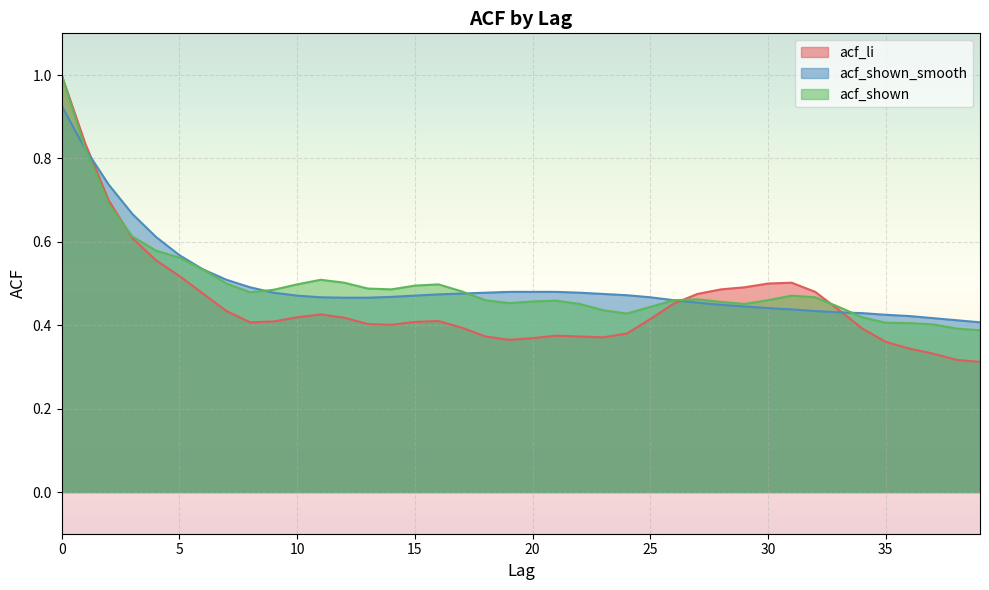

Between which two adjacent categories do acf_shown and acf_li first intersect?

2 and 3